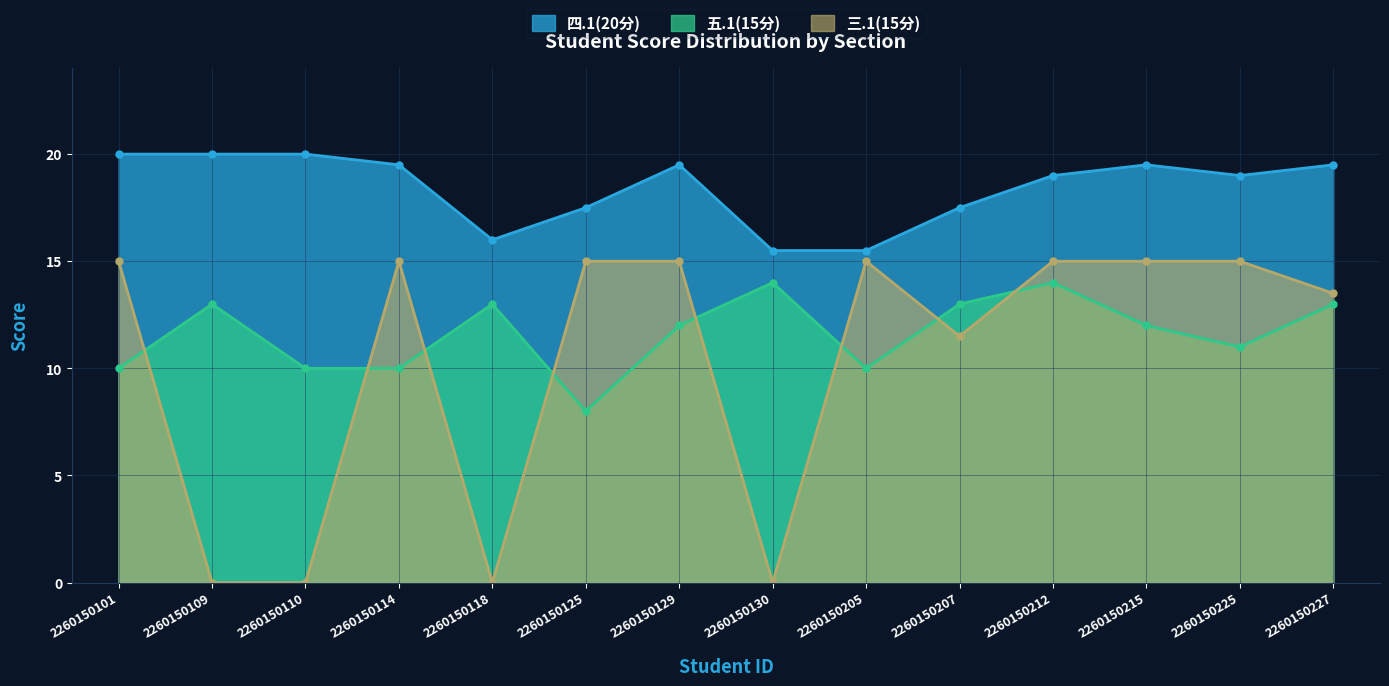

Reading right to left, list all the values displayed in this chart.

四.1(20分): 2260150227=19.5	2260150225=19.0	2260150215=19.5	2260150212=19.0	2260150207=17.5	2260150205=15.5	2260150130=15.5	2260150129=19.5	2260150125=17.5	2260150118=16.0	2260150114=19.5	2260150110=20.0	2260150109=20.0	2260150101=20.0
五.1(15分): 2260150227=13.0	2260150225=11.0	2260150215=12.0	2260150212=14.0	2260150207=13.0	2260150205=10.0	2260150130=14.0	2260150129=12.0	2260150125=8.0	2260150118=13.0	2260150114=10.0	2260150110=10.0	2260150109=13.0	2260150101=10.0
三.1(15分): 2260150227=13.5	2260150225=15.0	2260150215=15.0	2260150212=15.0	2260150207=11.5	2260150205=15.0	2260150130=0.0	2260150129=15.0	2260150125=15.0	2260150118=0.0	2260150114=15.0	2260150110=0.0	2260150109=0.0	2260150101=15.0